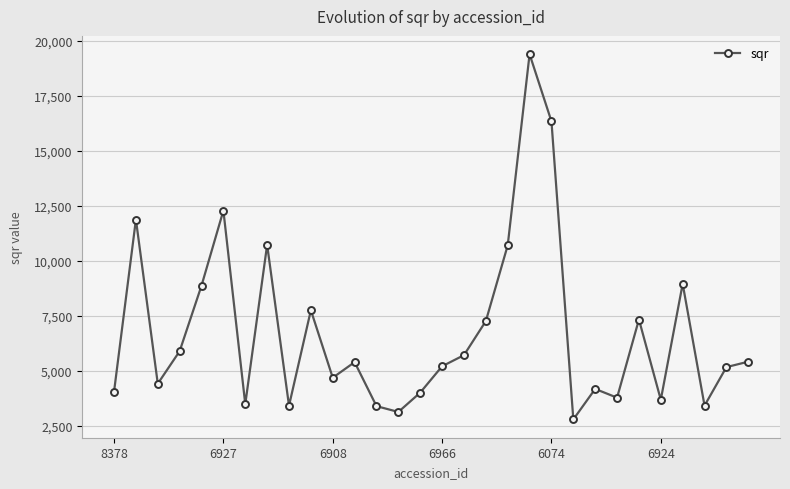

What is the value of the 25th point from the left?

7326.2